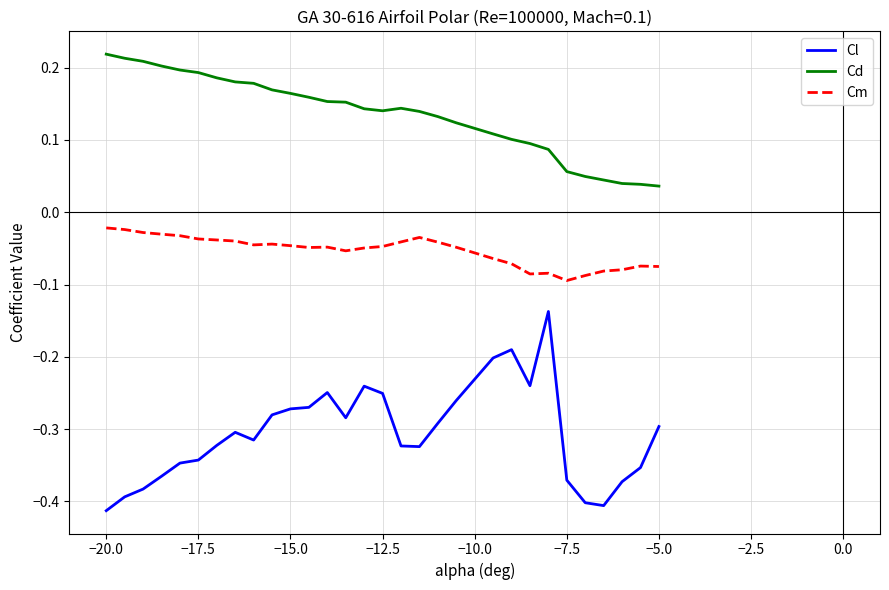

What is the difference between the maximum and minimum values in the Cl series?

0.3